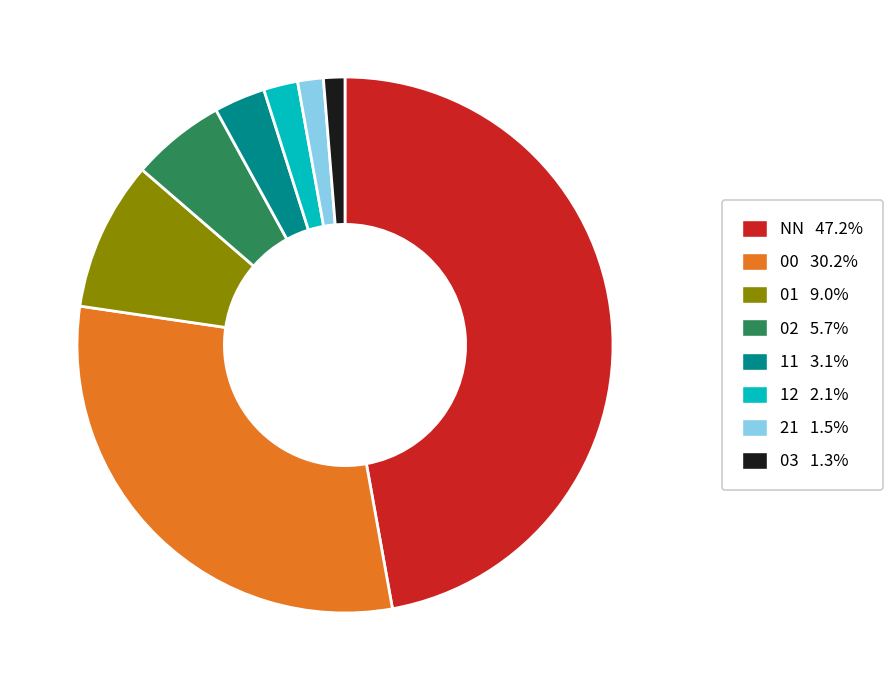

How many slices are in this pie chart?

8